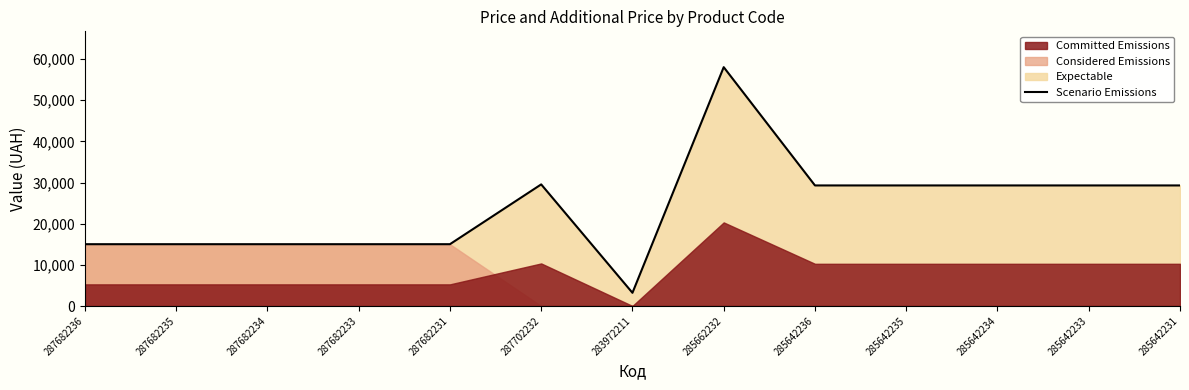

Where does the data first go above 29294?

287702232